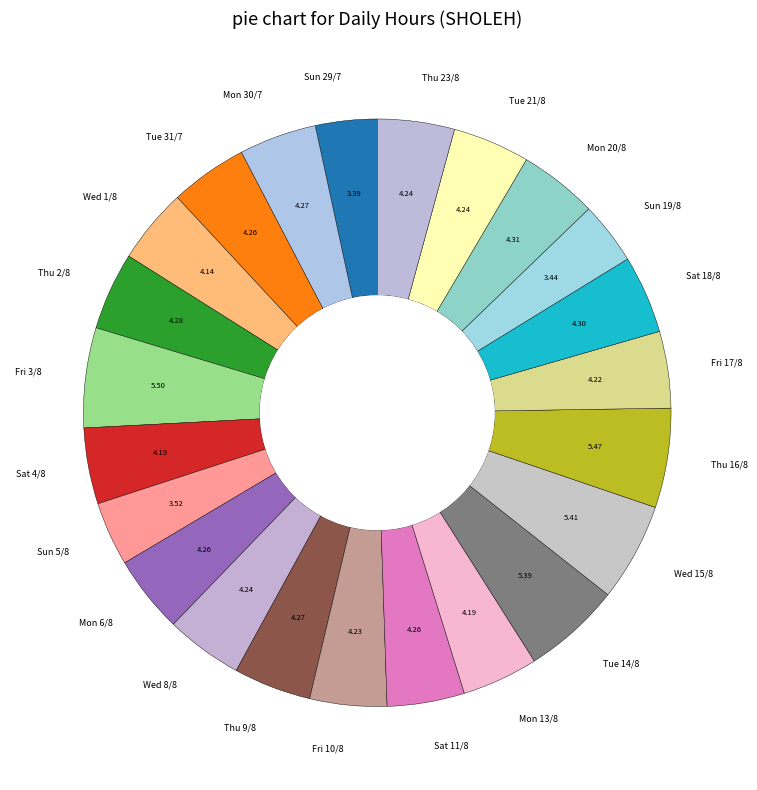

Combined, do Mon 20/8 and Thu 16/8 account for over 50%?

No